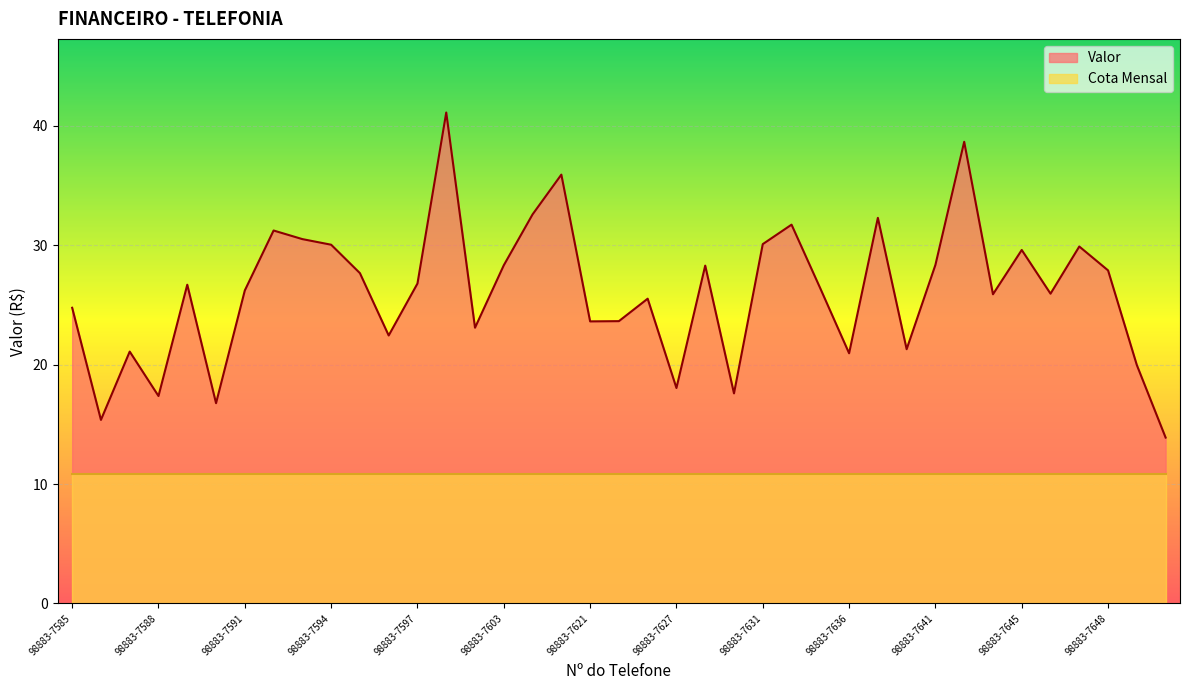

How many distinct data groups are displayed?

2